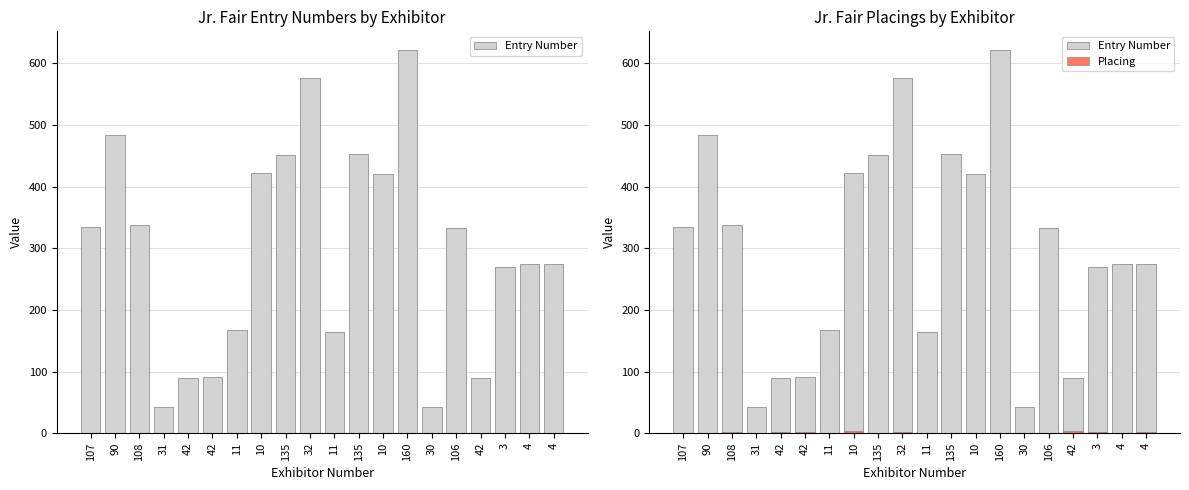

At 32, list the series in order from largest to smallest.

Entry Number, Placing